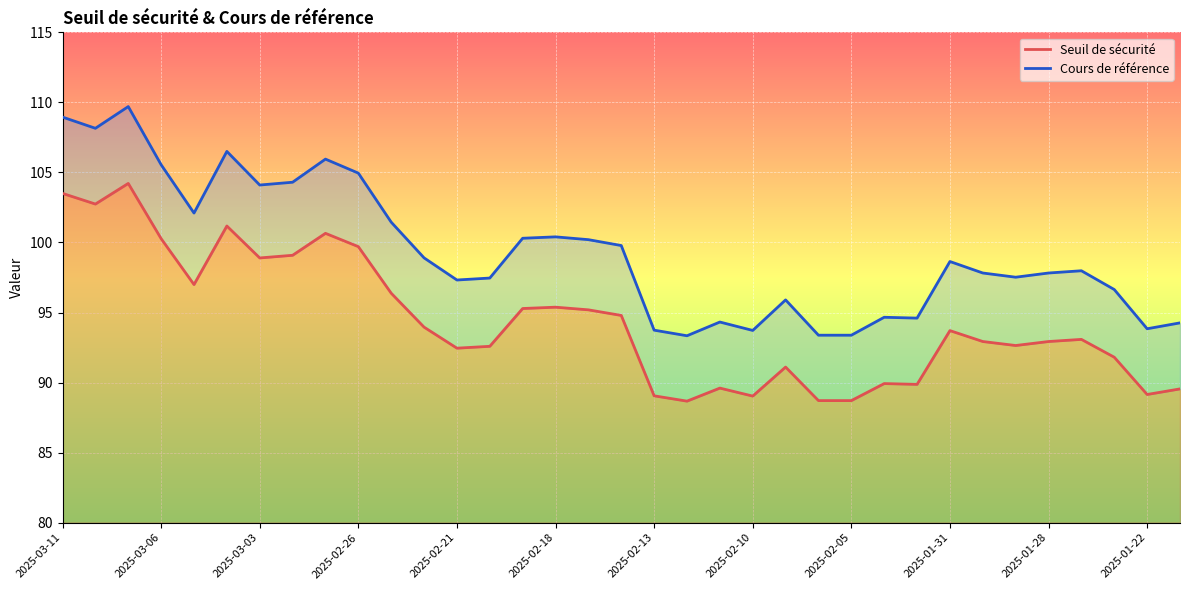

Is it true that Seuil de sécurité equals 139.4 at 2025-02-18?

False